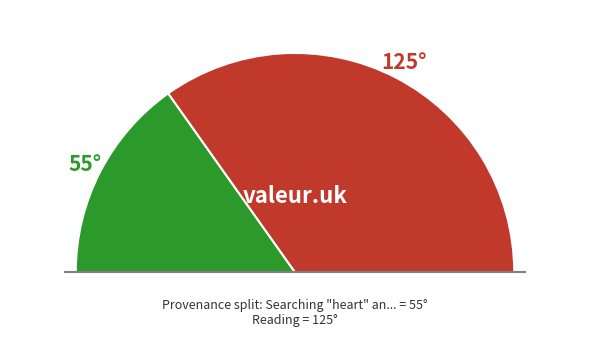

Which slice is the largest?

Reading